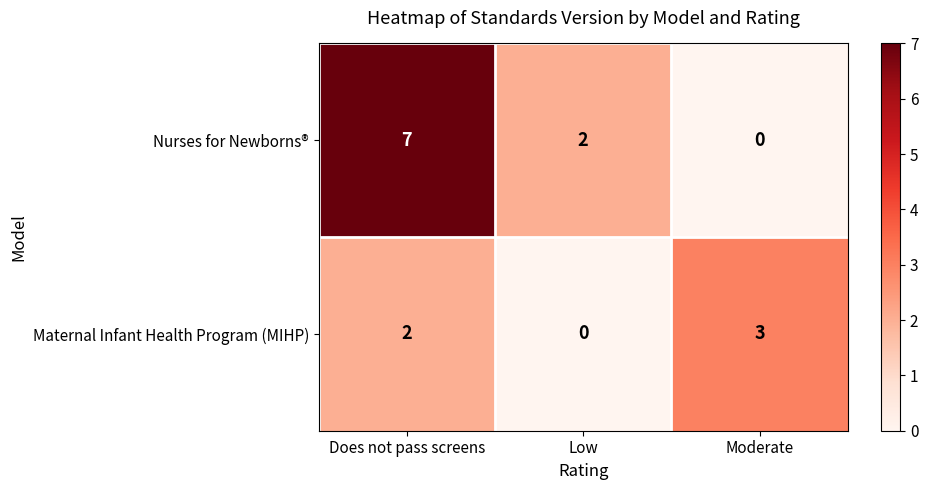

Rank the series by their maximum value, from highest to lowest.

row_0, row_1